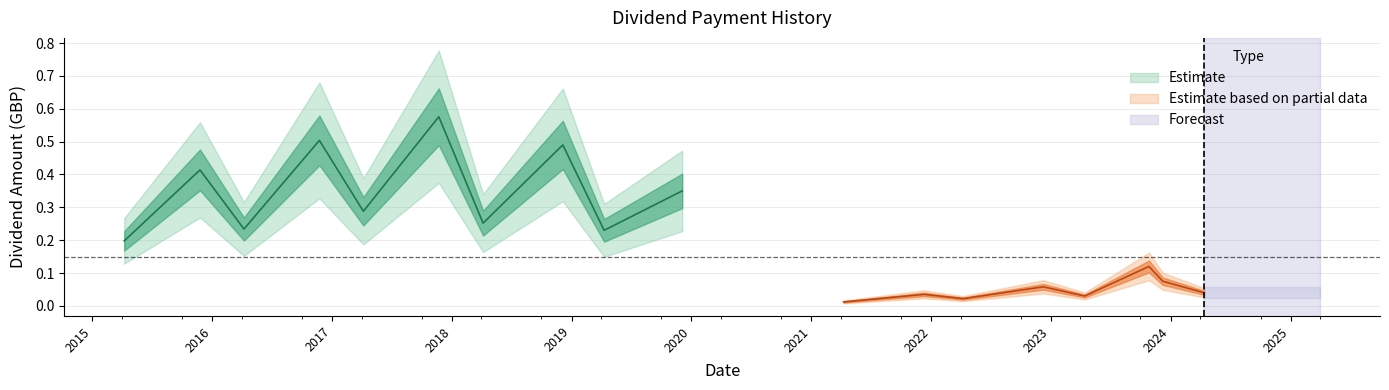

Where is the data nearest to the value 0?

2021-04-09